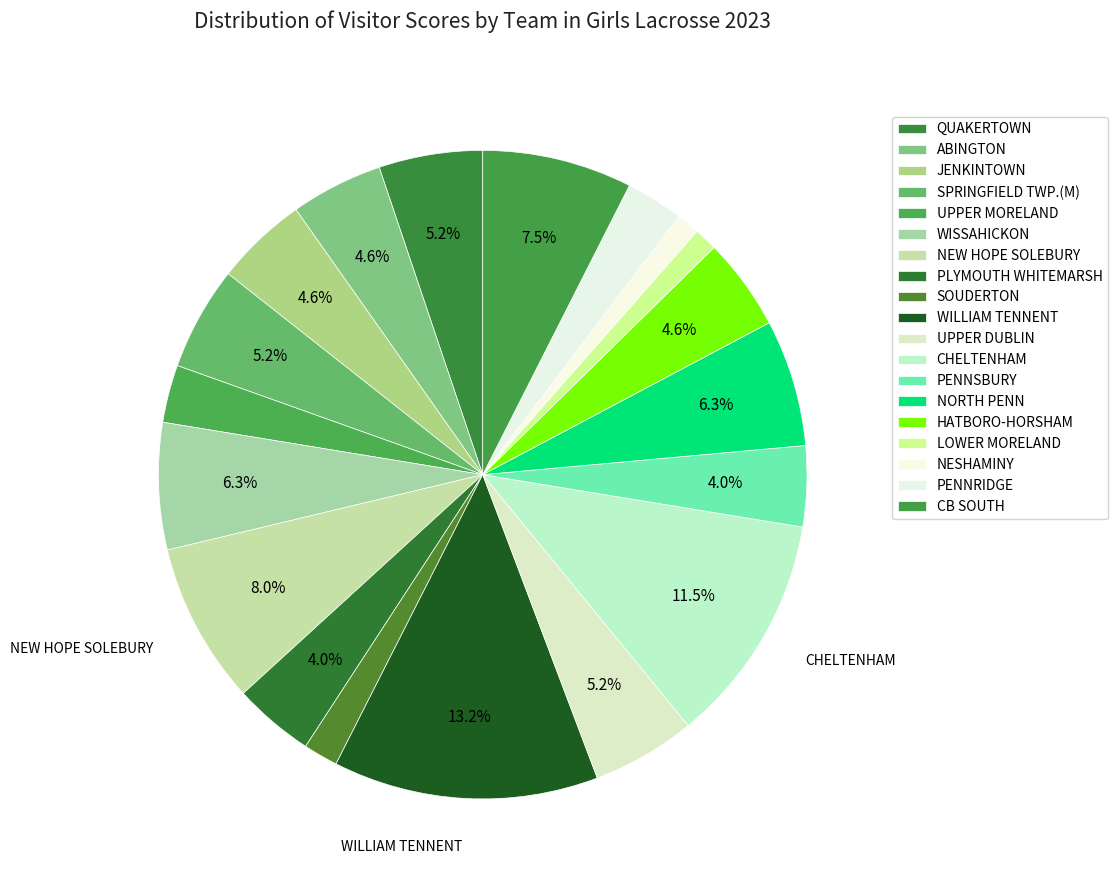

How many segments does this pie chart have?

19